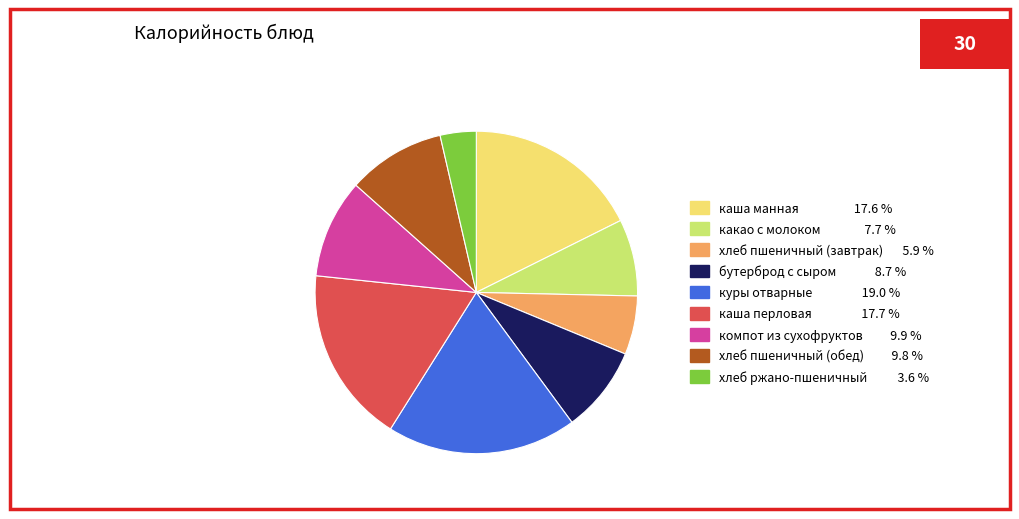

How many segments does this pie chart have?

9